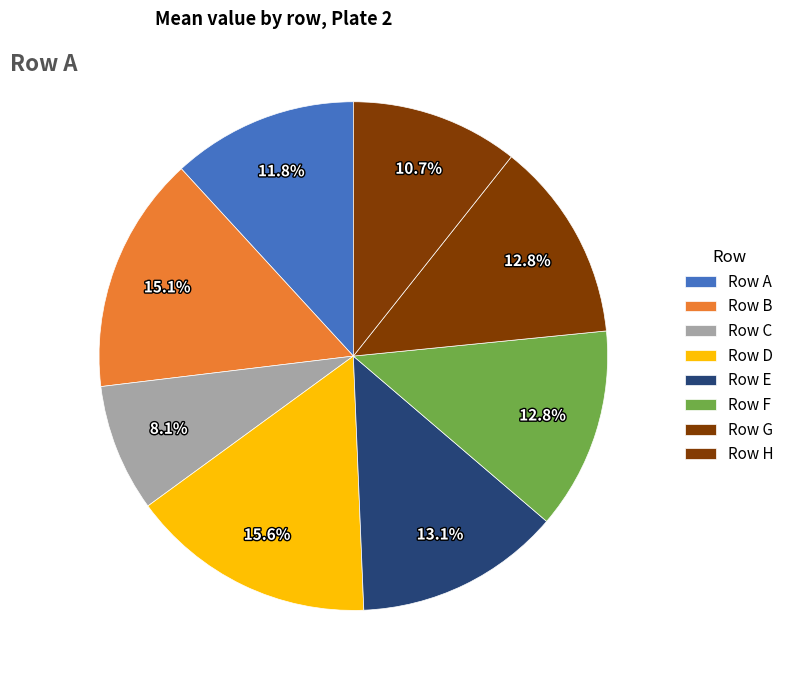

Count the number of slices in the pie.

8